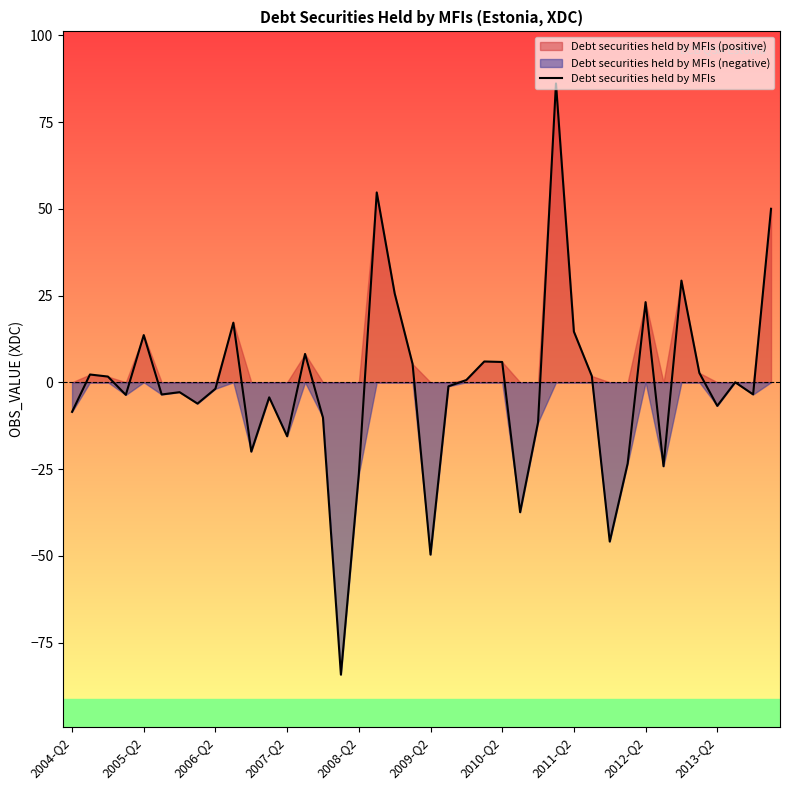

What position from the left is 37?

38